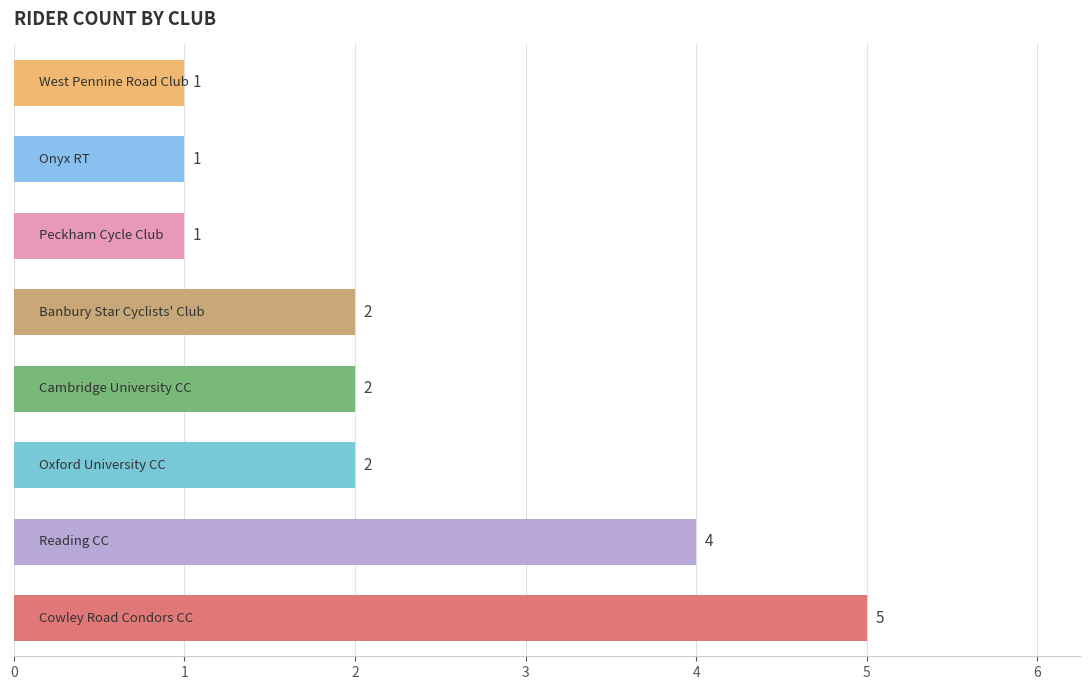

What is the difference between the maximum and minimum values?

4